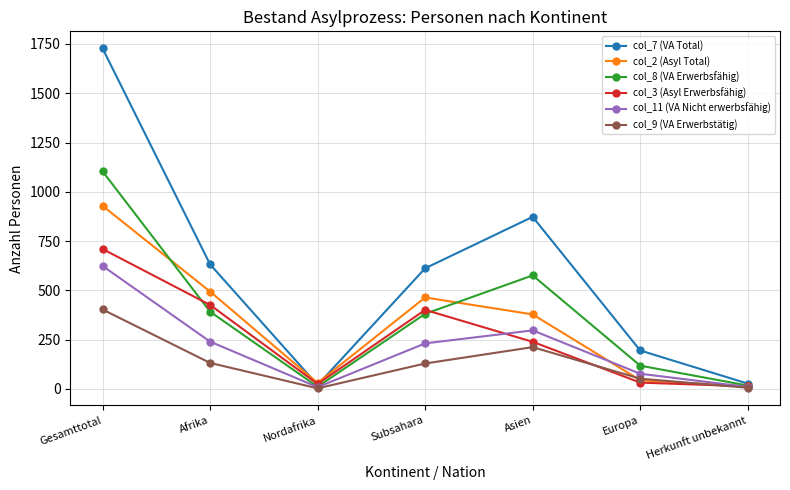

At which category does col_7 (VA Total) reach its first local peak?

Asien